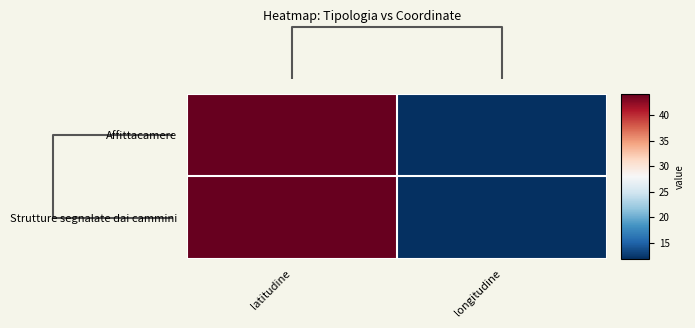

Which series has the largest total across all categories?

Affittacamere